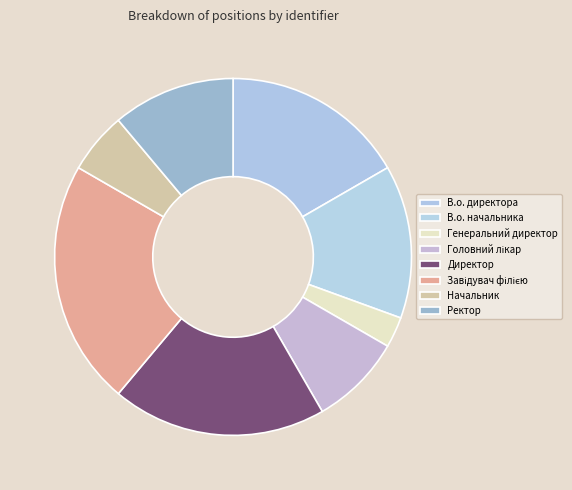

Is it true that Ректор is 11% of the pie?

True